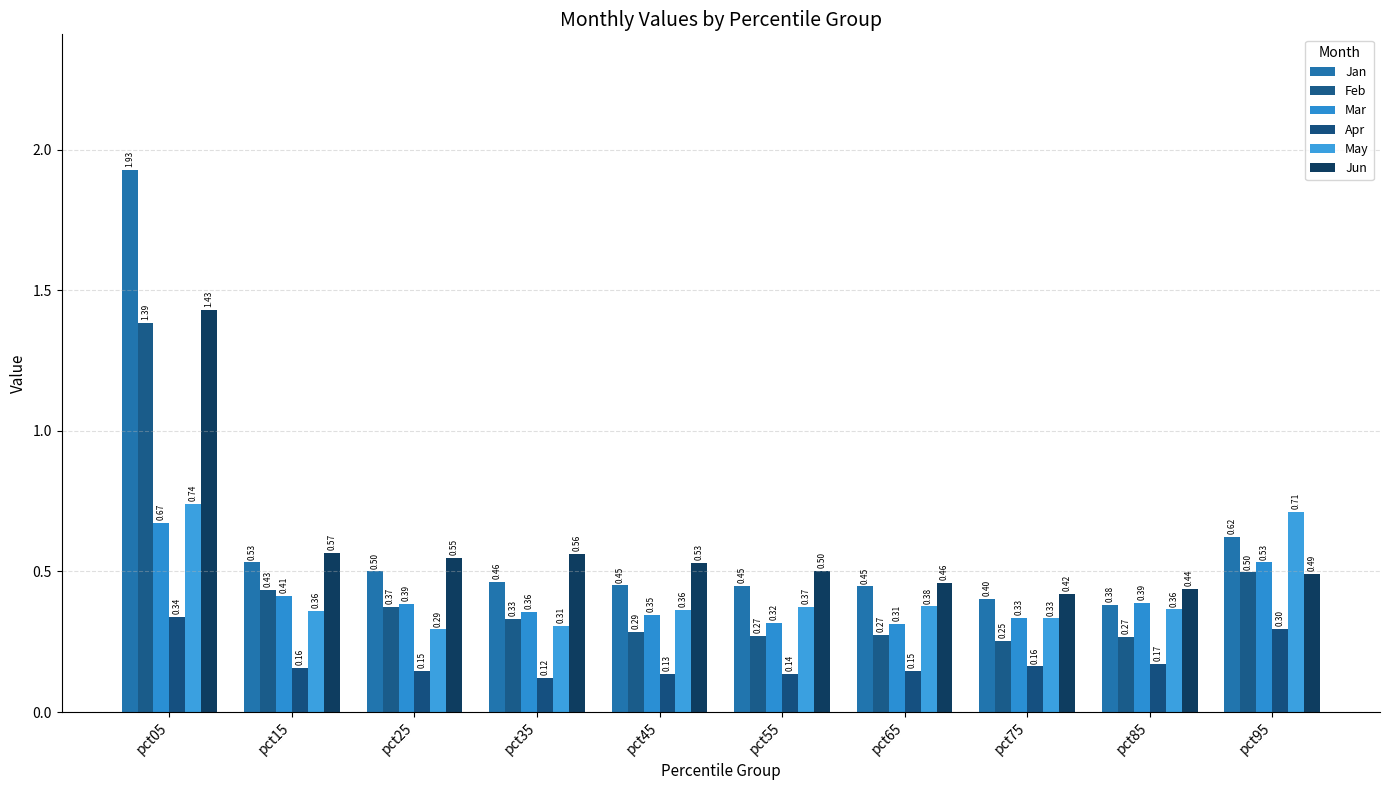

Are the bars grouped side by side (vs. stacked)?

Yes